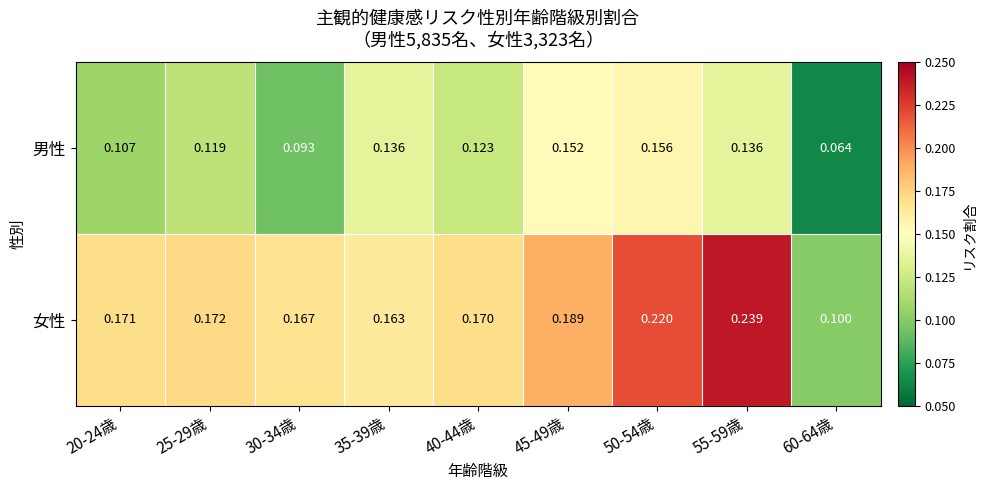

List the series in order of their overall mean, highest first.

女性, 男性